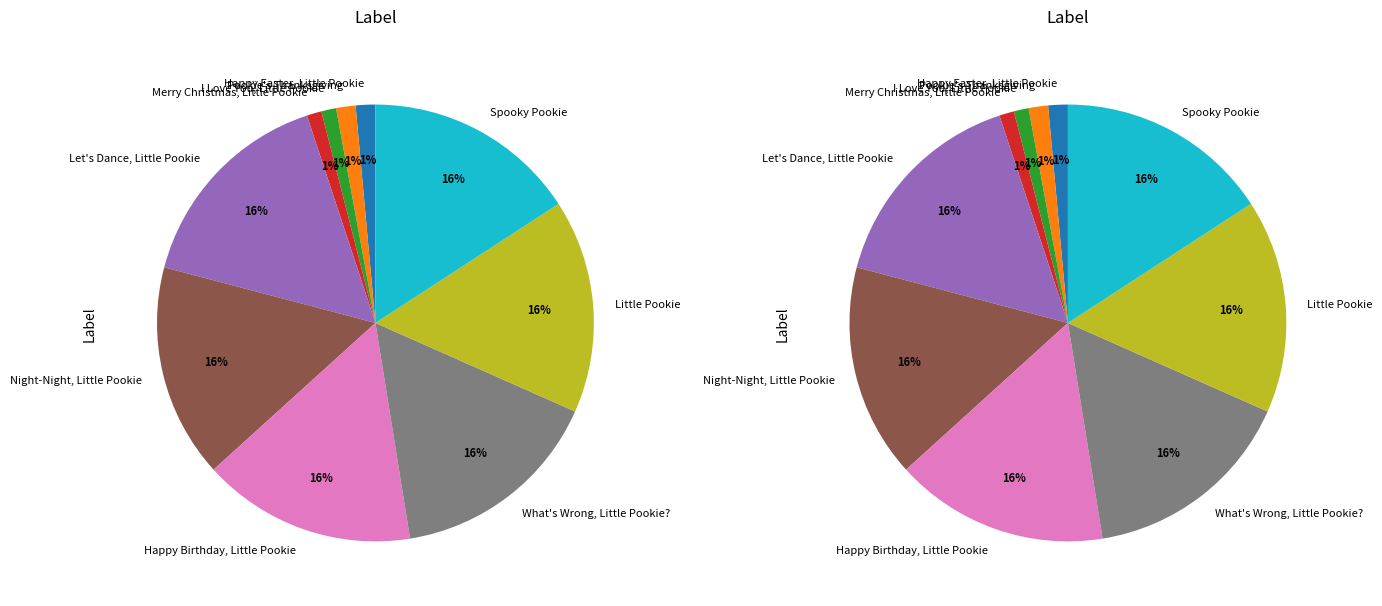

How many slices are in this pie chart?

10